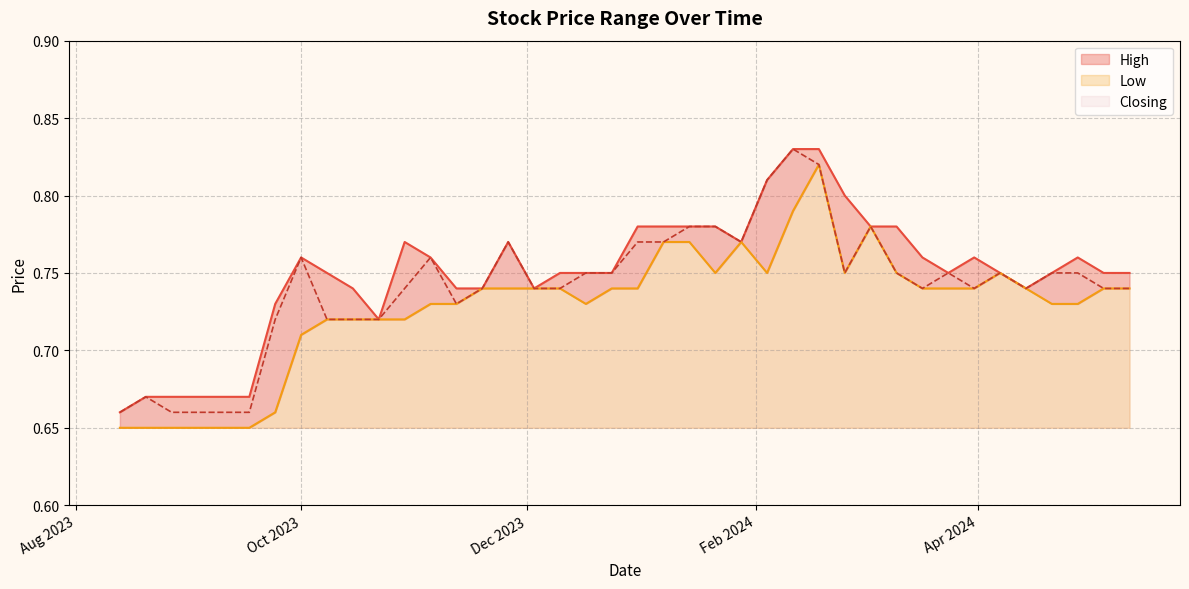

Does the chart display data point markers on the line(s)?

No